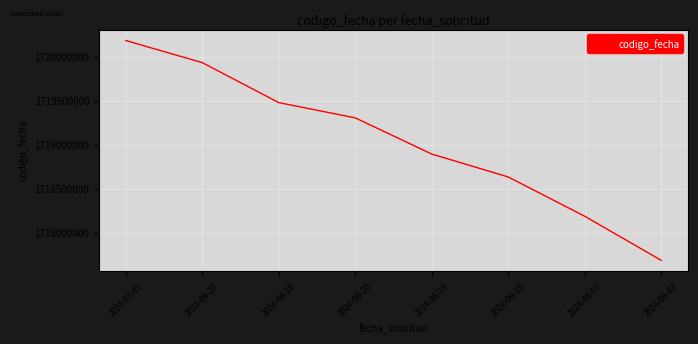

List the labels in order of value, largest first.

2024-07-03, 2024-06-28, 2024-06-25, 2024-06-20, 2024-06-19, 2024-06-13, 2024-06-07, 2024-06-03